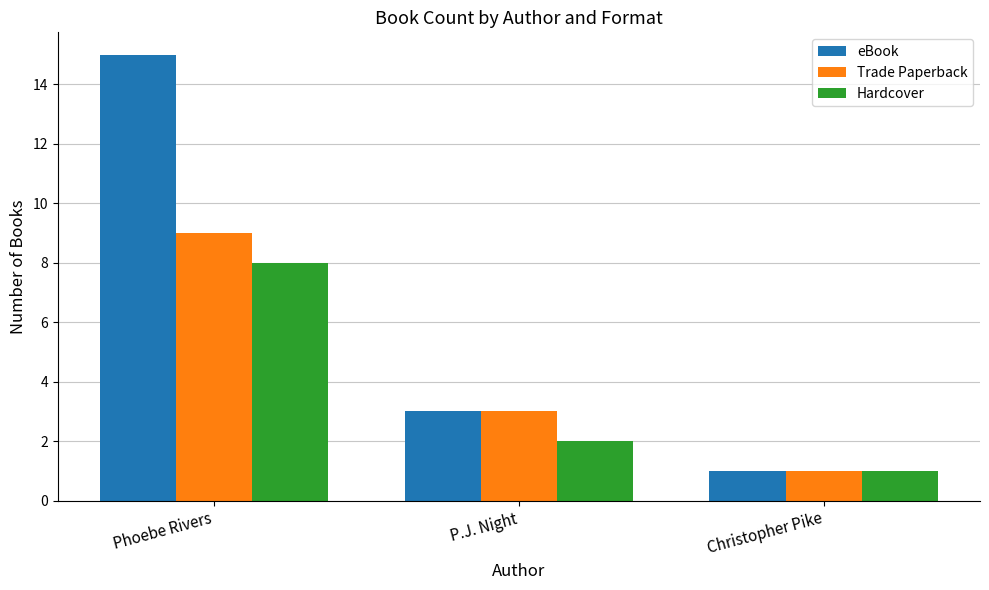

At which label does eBook first exceed 3?

Phoebe Rivers